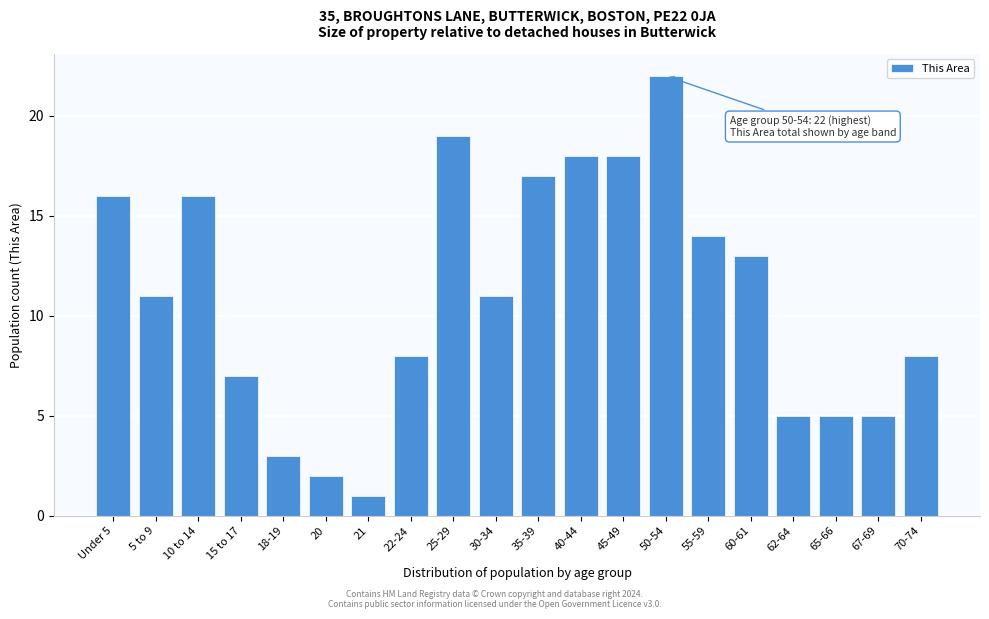

Reading right to left, transcribe all the data shown in this chart.

70-74=8	67-69=5	65-66=5	62-64=5	60-61=13	55-59=14	50-54=22	45-49=18	40-44=18	35-39=17	30-34=11	25-29=19	22-24=8	21=1	20=2	18-19=3	15 to 17=7	10 to 14=16	5 to 9=11	Under 5=16